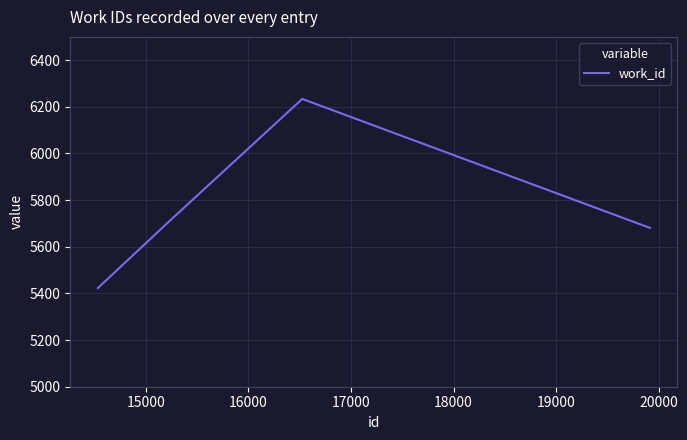

What is the minimum value shown in the chart?

5423